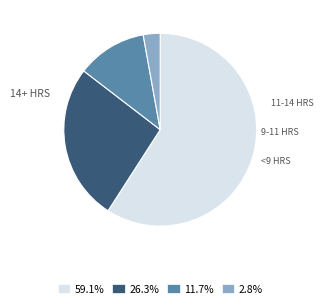

Does any single category account for the majority?

Yes